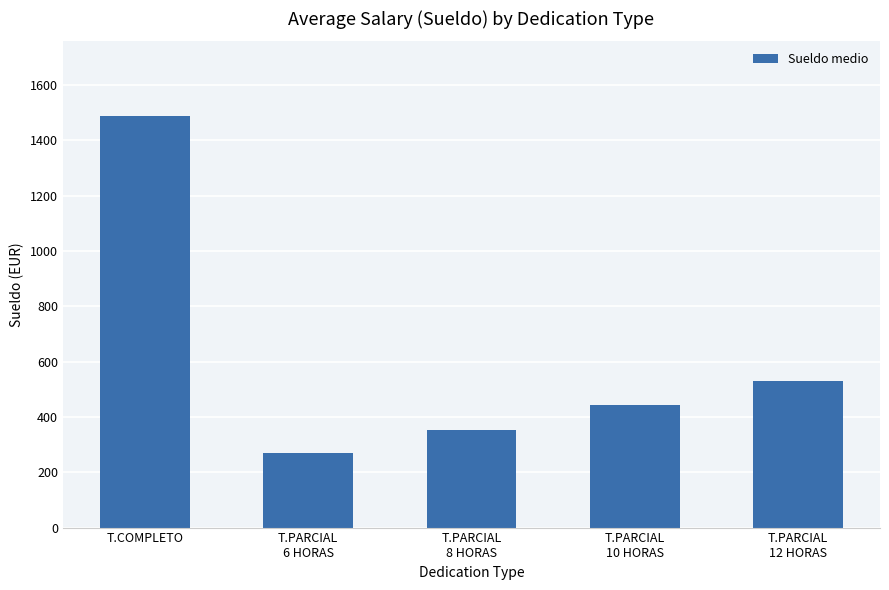

Where does the data first go above 442?

T.COMPLETO